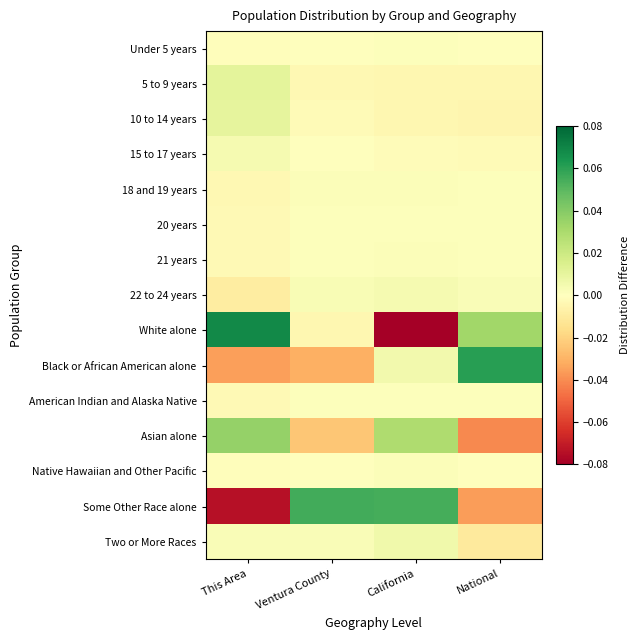

List the series in order of their peak value, lowest first.

Under 5 years, American Indian and Alaska Native, 20 years, 21 years, 18 and 19 years, Native Hawaiian and Other Pacific, 22 to 24 years, 15 to 17 years, Two or More Races, 10 to 14 years, 5 to 9 years, Asian alone, Some Other Race alone, Black or African American alone, White alone